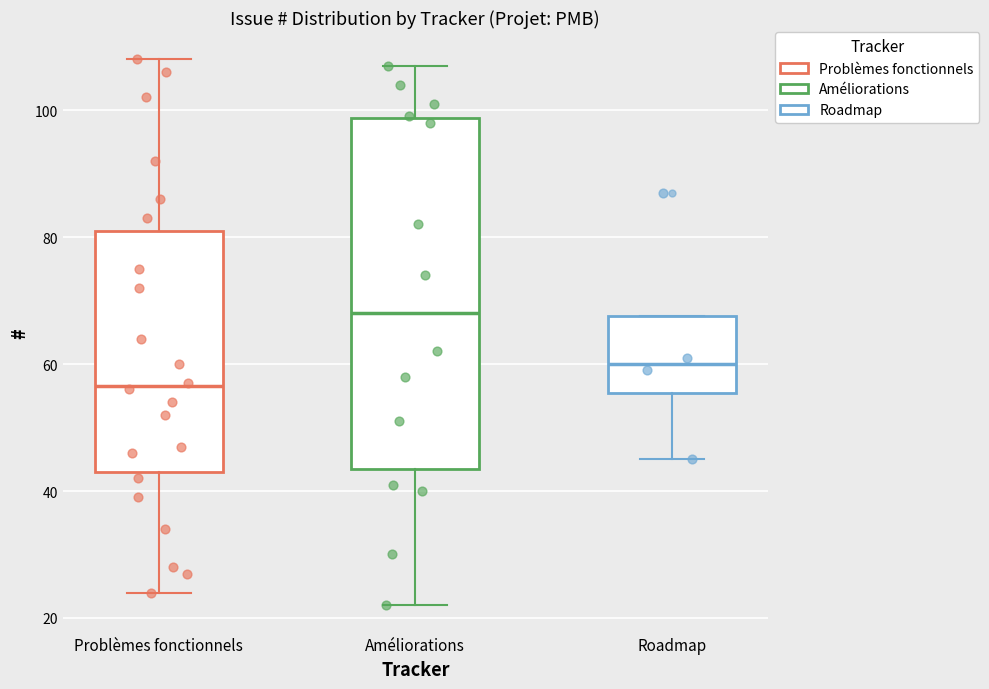

Reading left to right, transcribe this box plot: for each box, give where its median line is, the range the box spans, and where its two whiskers end, as read against the y-axis. The values are not printed on the chart, so give them approximately, as read against the axis.

Problèmes fonctionnels: median 56, box 44 to 82, whiskers 24 to 108
Améliorations: median 68, box 44 to 98, whiskers 22 to 108
Roadmap: median 60, box 56 to 68, whiskers 46 to 68